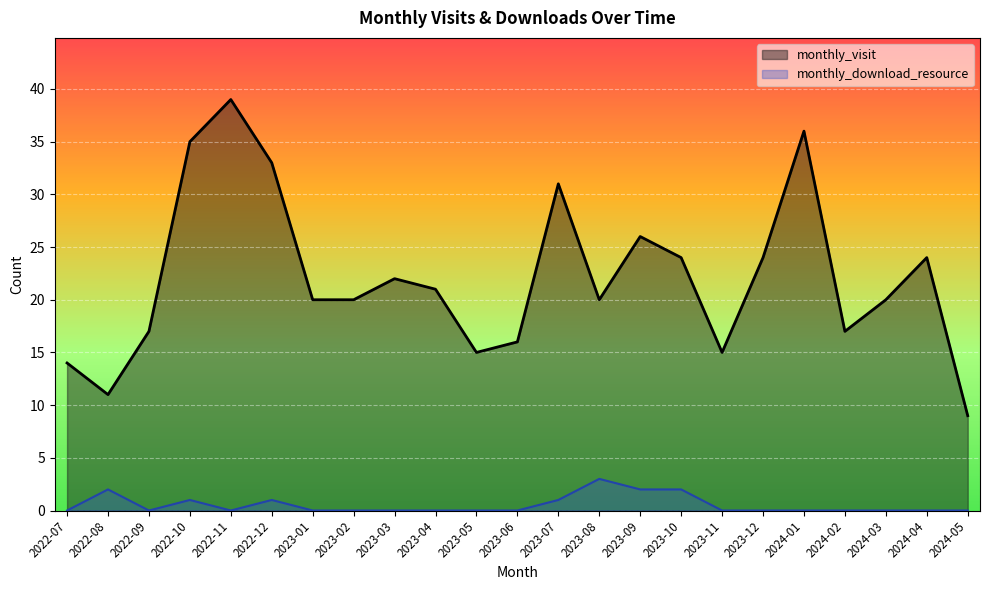

What is the average value of the monthly_download_resource series?

1